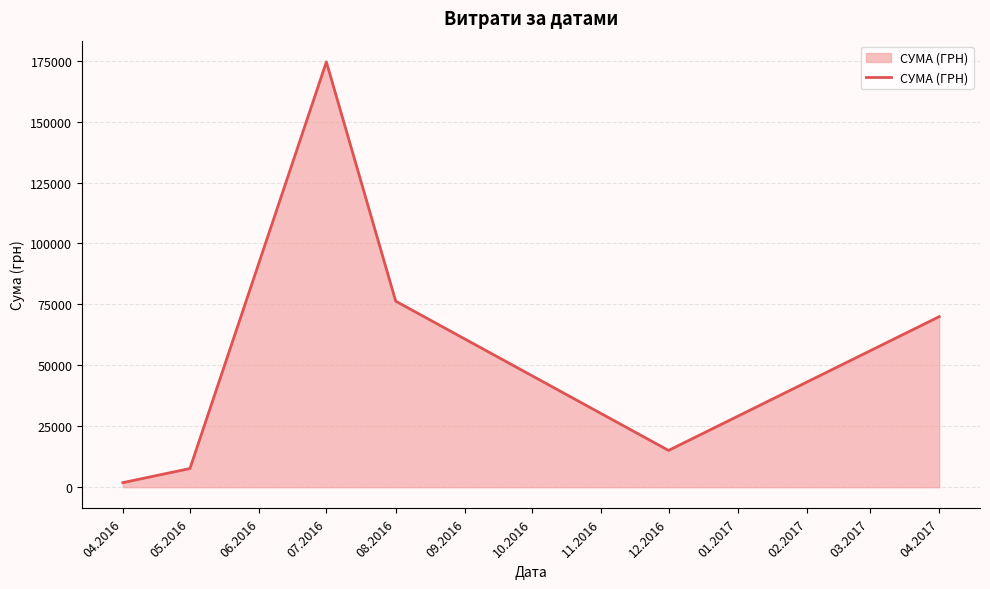

What is the difference between the values at 08.2016 and 04.2016?

74456.5